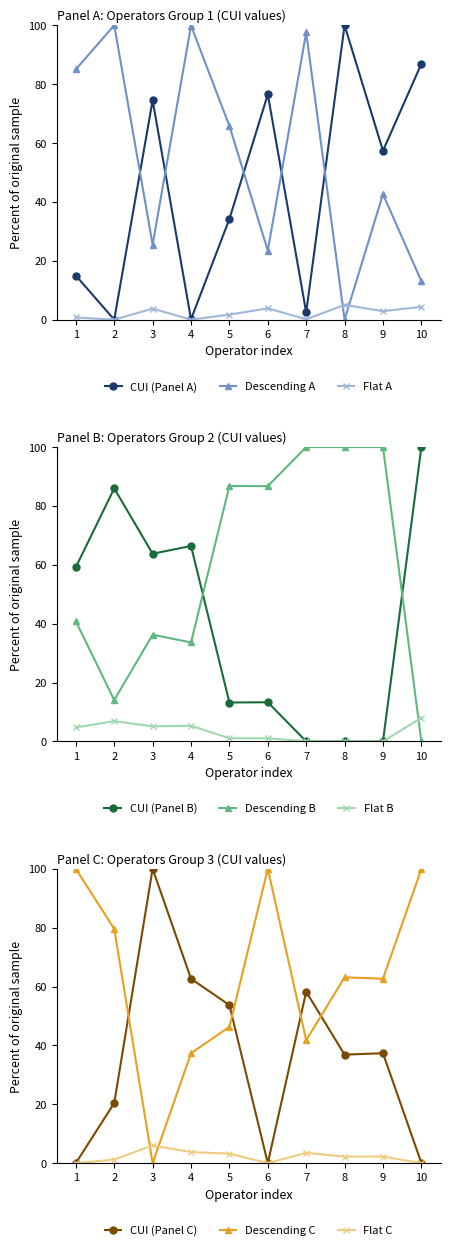

What is the value of the CUI (Panel C) point at the 4th from the left?

62.6